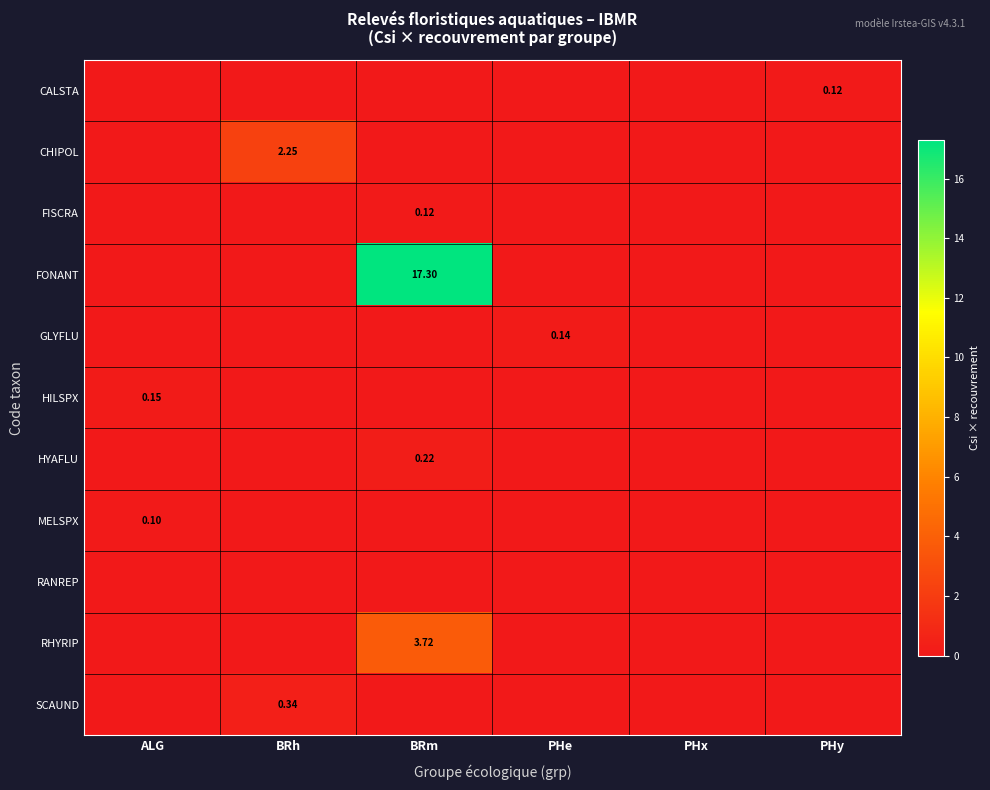

How many data points does each series have?

6